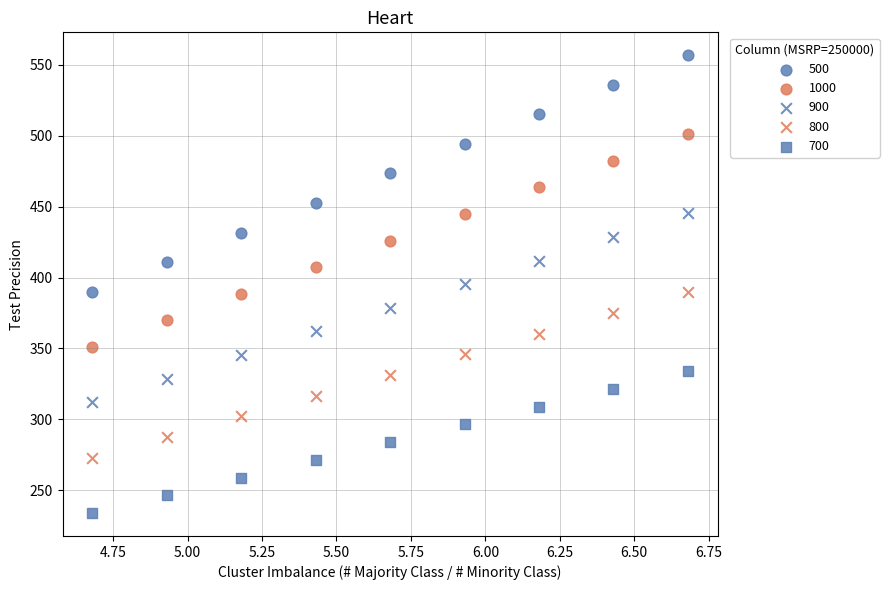

Count the number of points in this scatter plot.

45